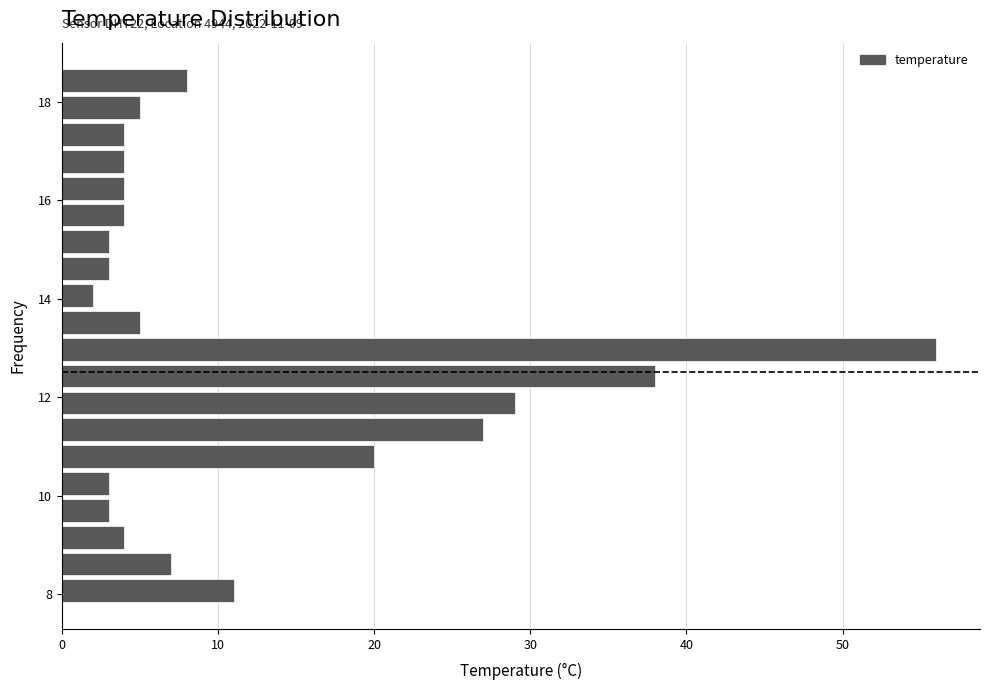

Read against the y-axis, roughly where is the centre of the longest bar?

13.0